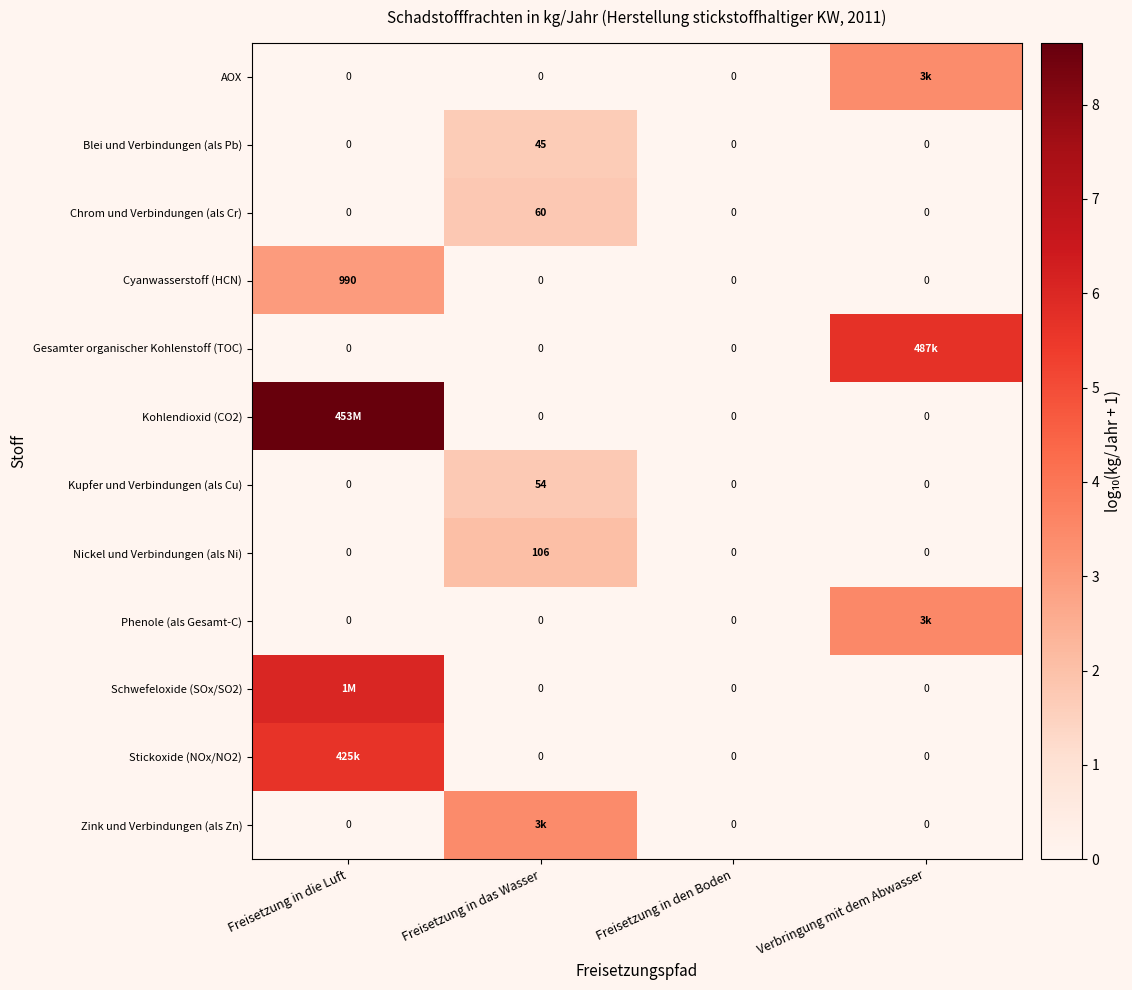

At Freisetzung in das Wasser, list the series in order from smallest to largest.

AOX, Cyanwasserstoff (HCN), Gesamter organischer Kohlenstoff (TOC), Kohlendioxid (CO2), Phenole (als Gesamt-C), Schwefeloxide (SOx/SO2), Stickoxide (NOx/NO2), Blei und Verbindungen (als Pb), Kupfer und Verbindungen (als Cu), Chrom und Verbindungen (als Cr), Nickel und Verbindungen (als Ni), Zink und Verbindungen (als Zn)